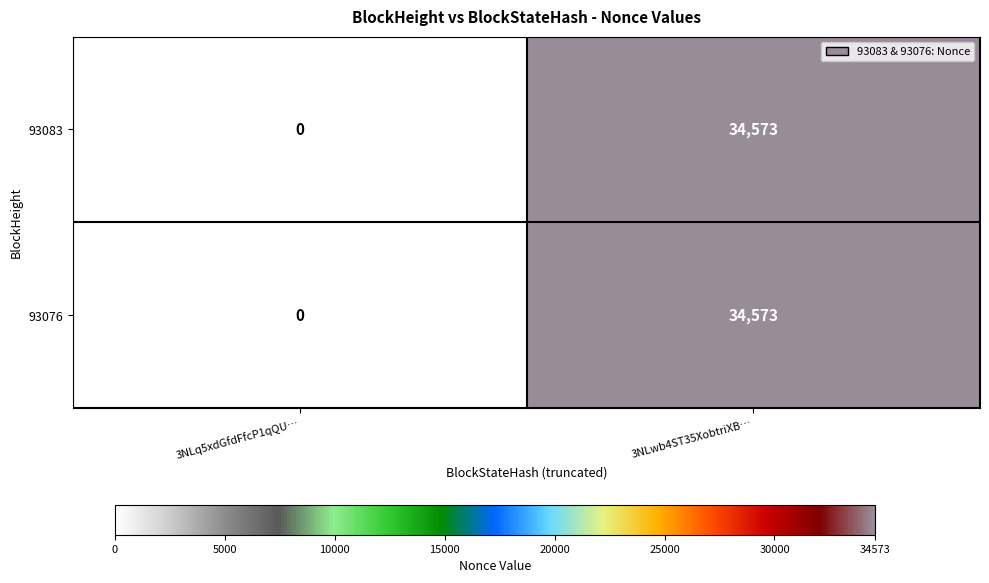

How many data points does each series have?

2